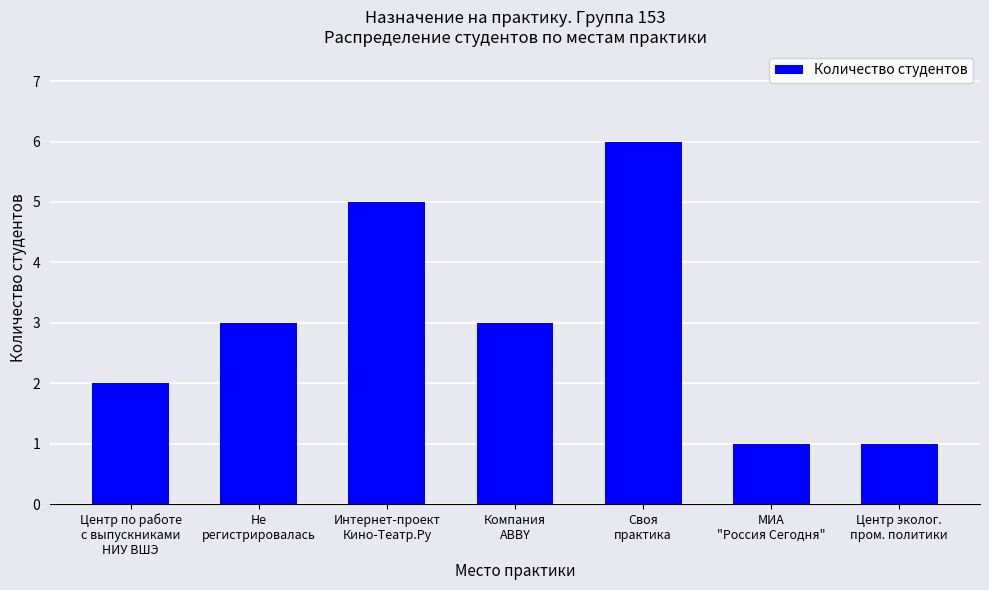

How many bars are there in total?

7